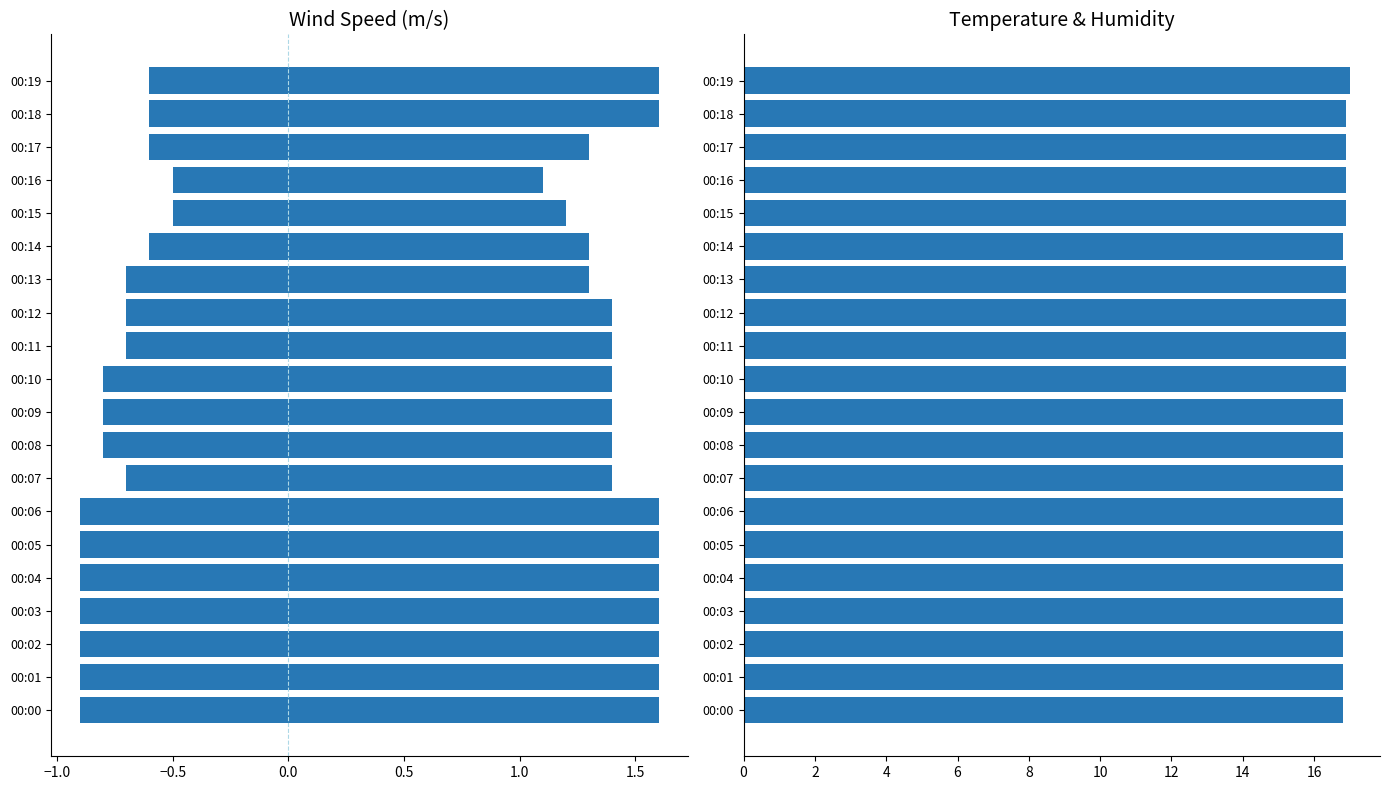

The value of Temperature (C) at 00:18 is 16.9. True or false?

True